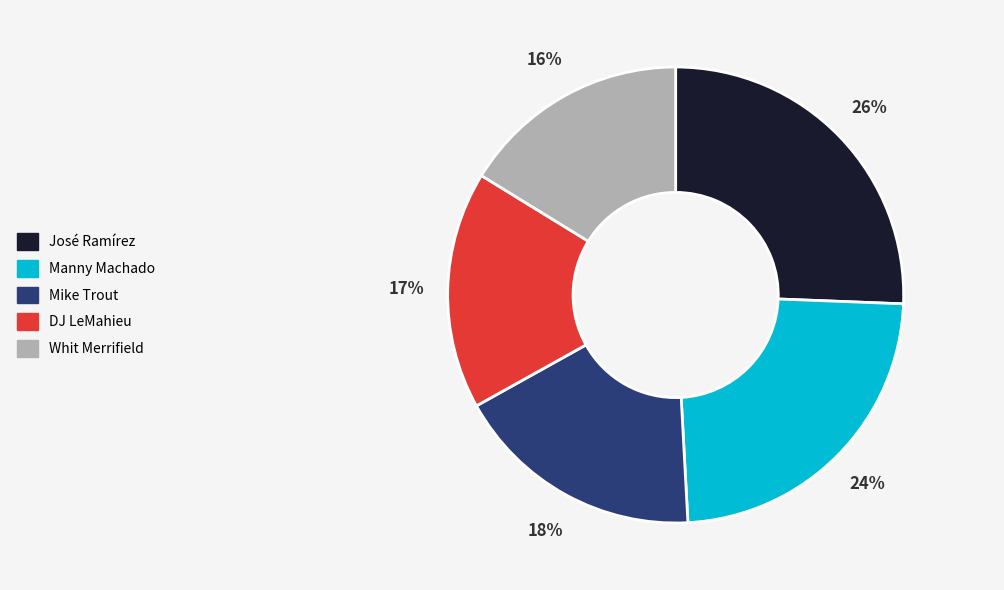

Combined, do Mike Trout and José Ramírez account for over 50%?

No